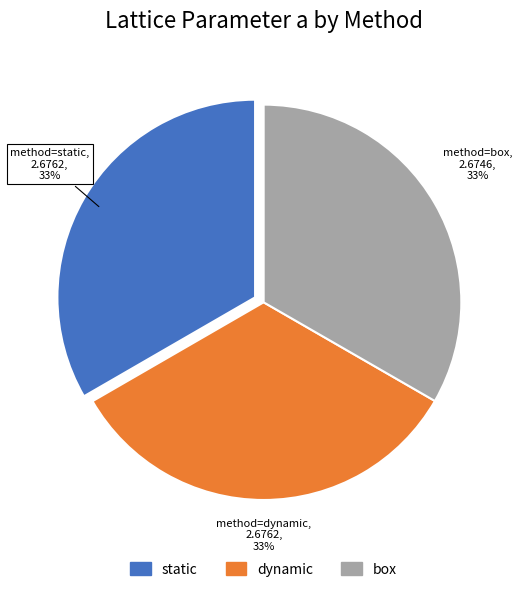

Approximately how many times larger is the value at static compared to dynamic?

1.0